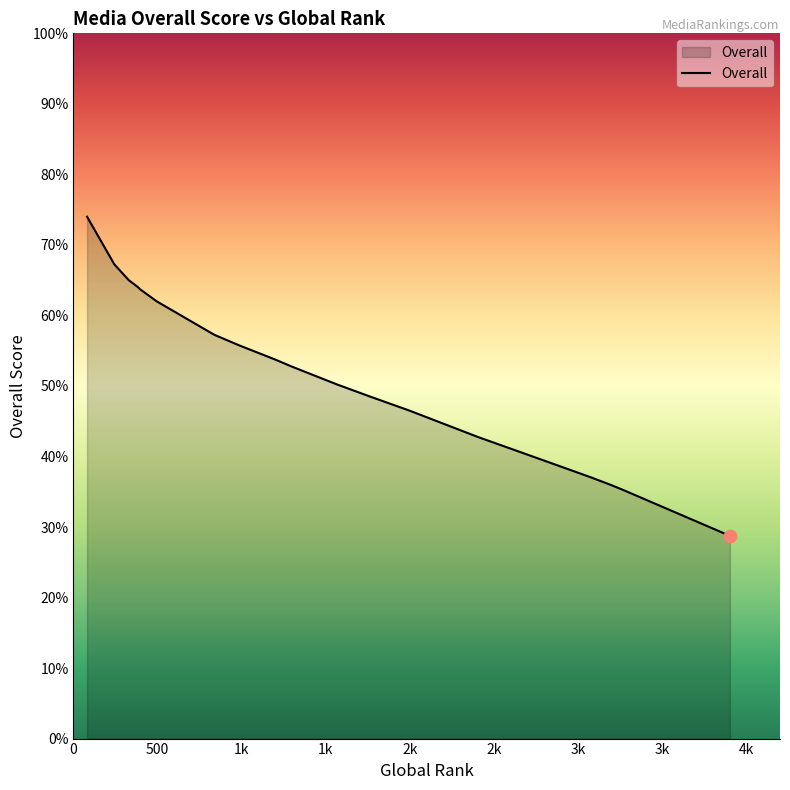

What is the change in value from 1199 to 3268?

-18.5